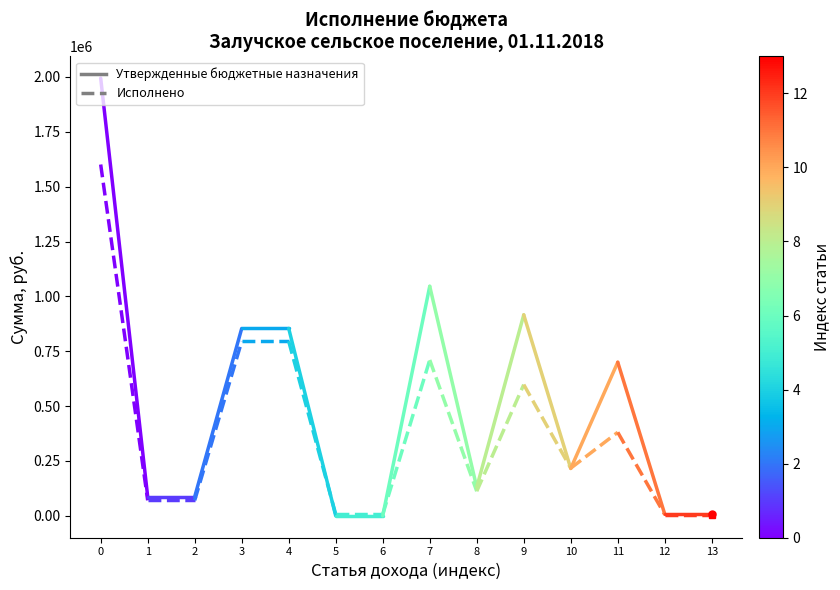

Is the value of Утвержденные бюджетные назначения at 1 greater than the value of Исполнено at 0?

No